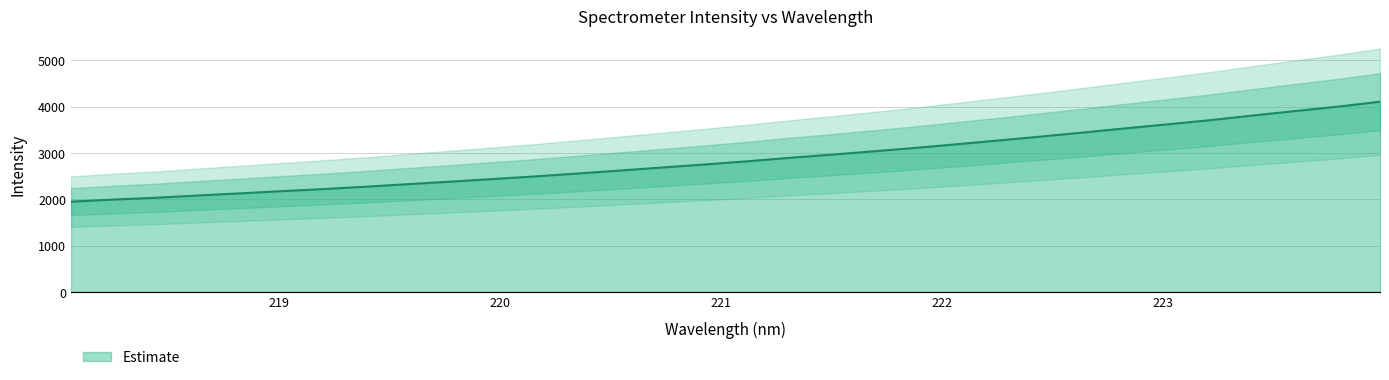

What value does the data have at 223.5987?

3905.6